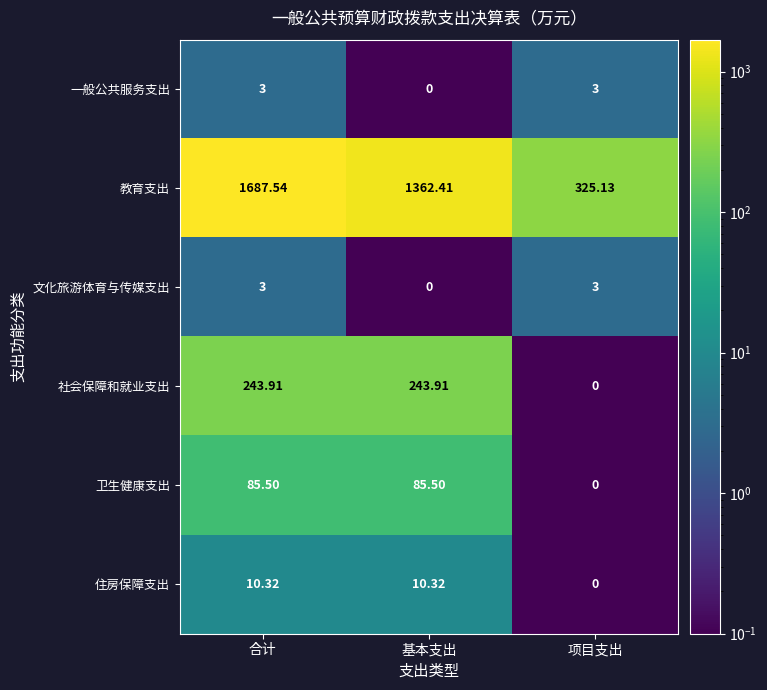

What is the total value across all series at 项目支出?

331.1